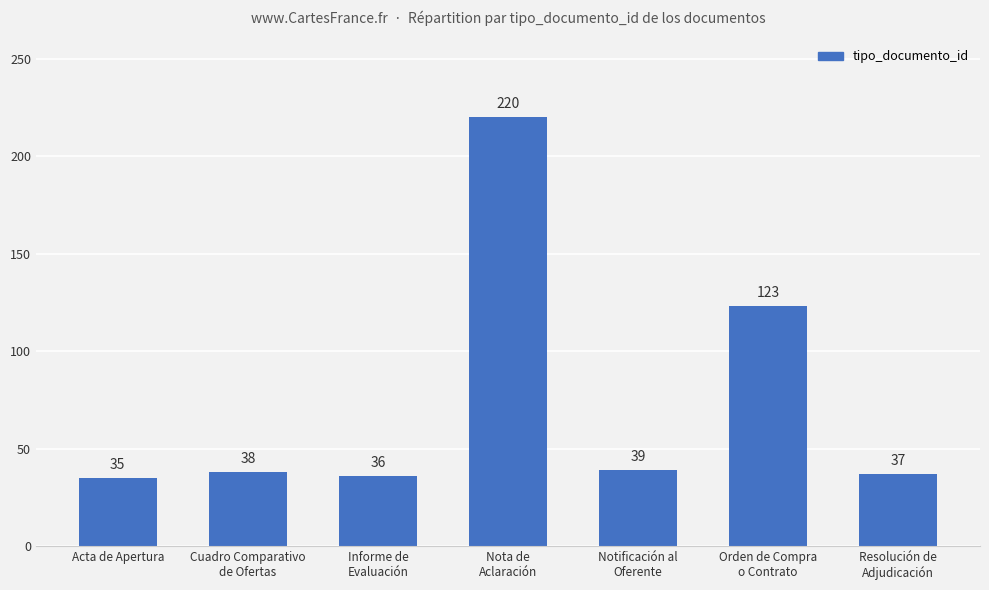

Reading left to right, extract all data points from this chart.

Acta de Apertura=35	Cuadro Comparativo
de Ofertas=38	Informe de
Evaluación=36	Nota de
Aclaración=220	Notificación al
Oferente=39	Orden de Compra
o Contrato=123	Resolución de
Adjudicación=37